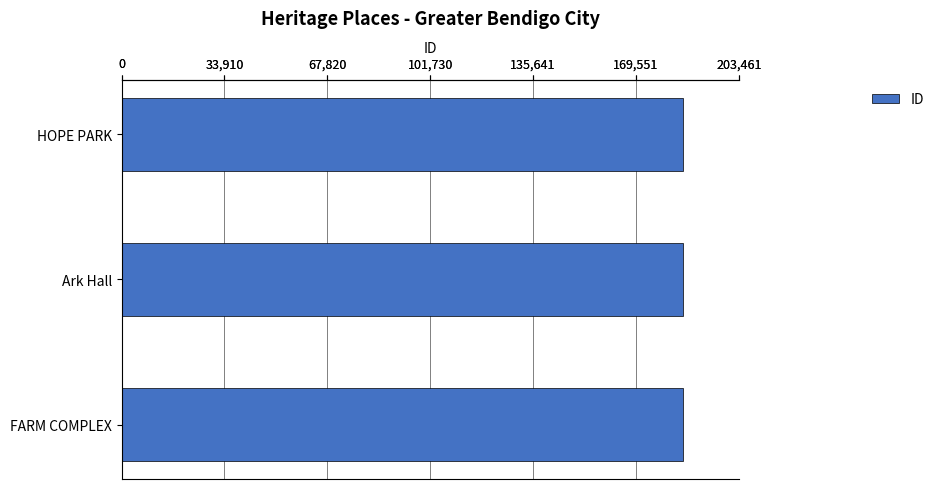

The chart shows a value of 41617 at HOPE PARK. True or false?

False